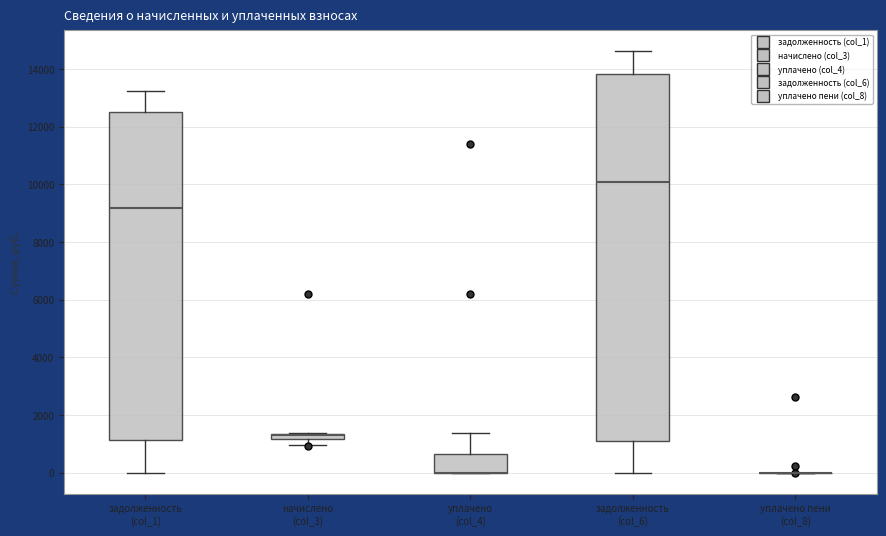

Which box is the tallest, from its lower edge to its upper edge?

задолженность (col_6)